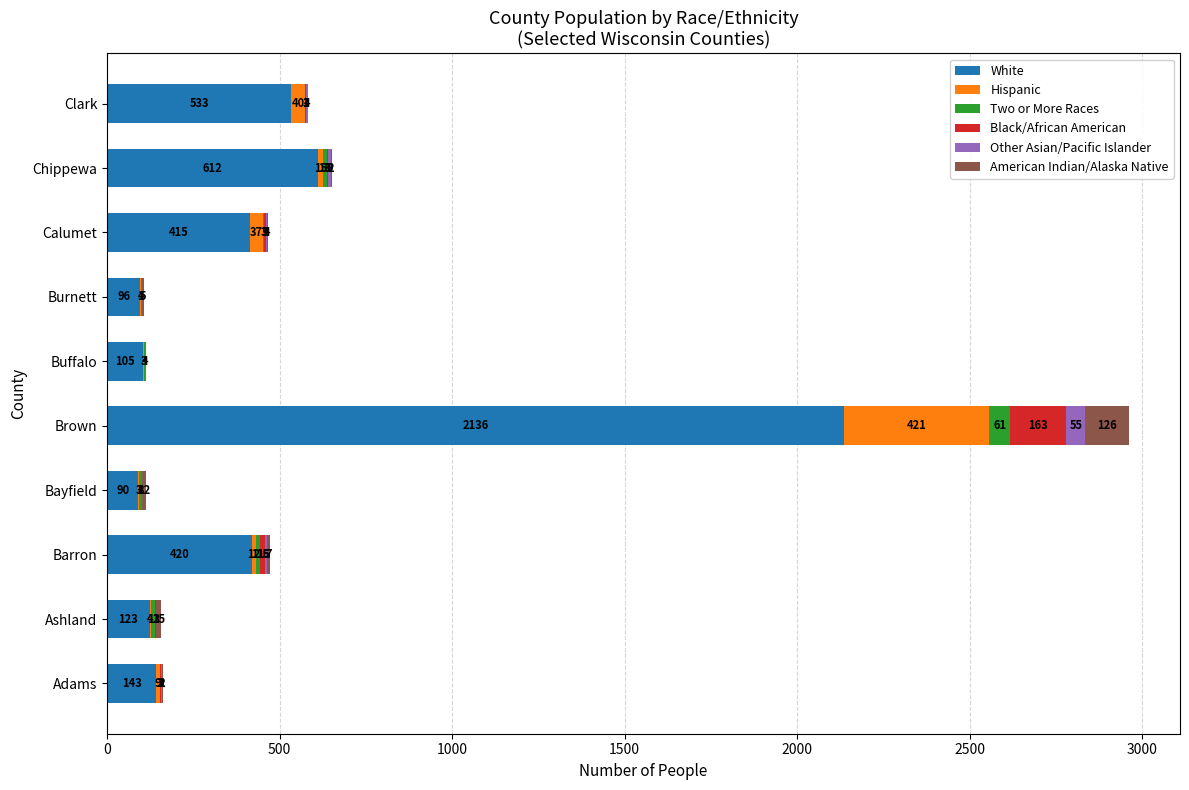

What is the sum of the White values at Barron and Brown?

2556